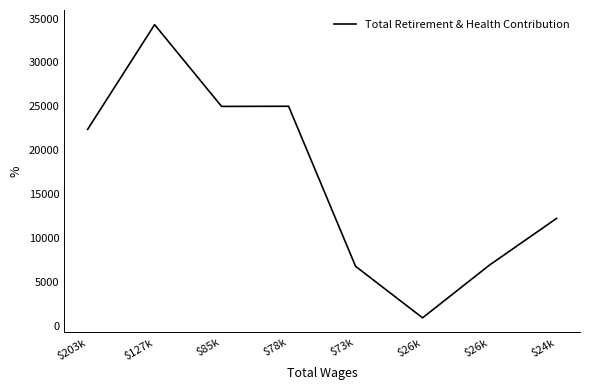

Is this an area chart (filled region under the line)?

No